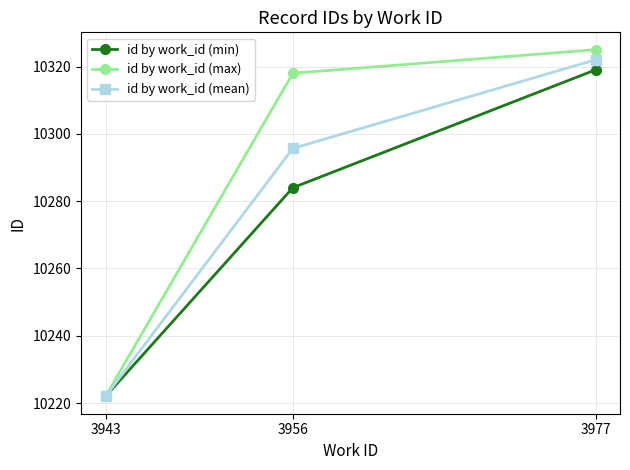

How many data points in id by work_id (min) are less than 10284?

1